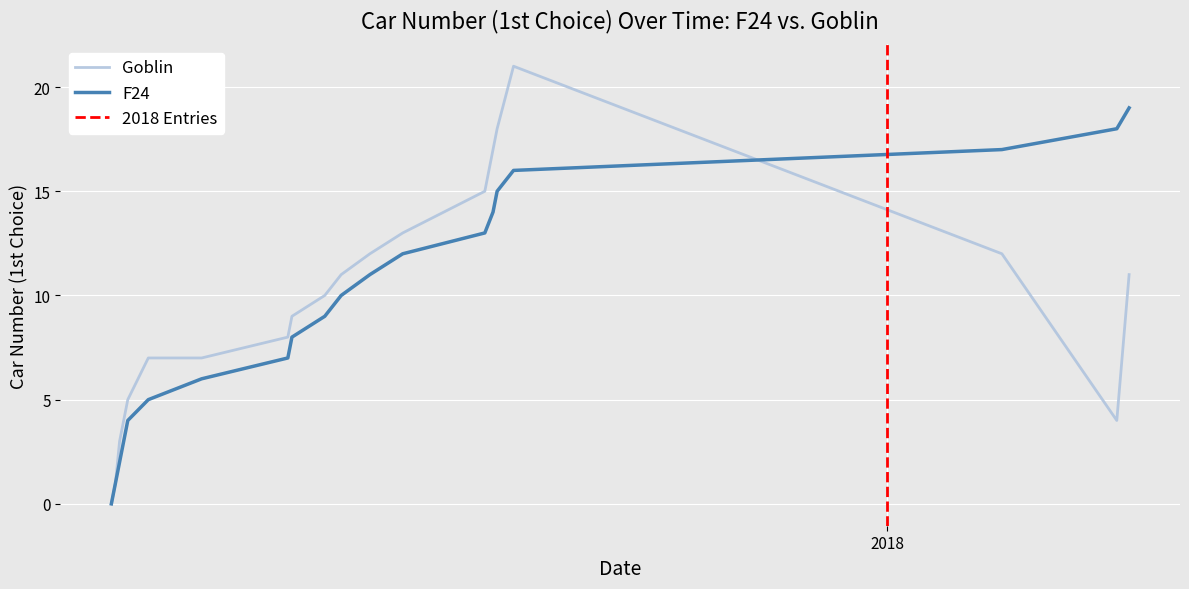

What is the sum of the F24 values at 2017-07-05 and 2017-08-17?

14